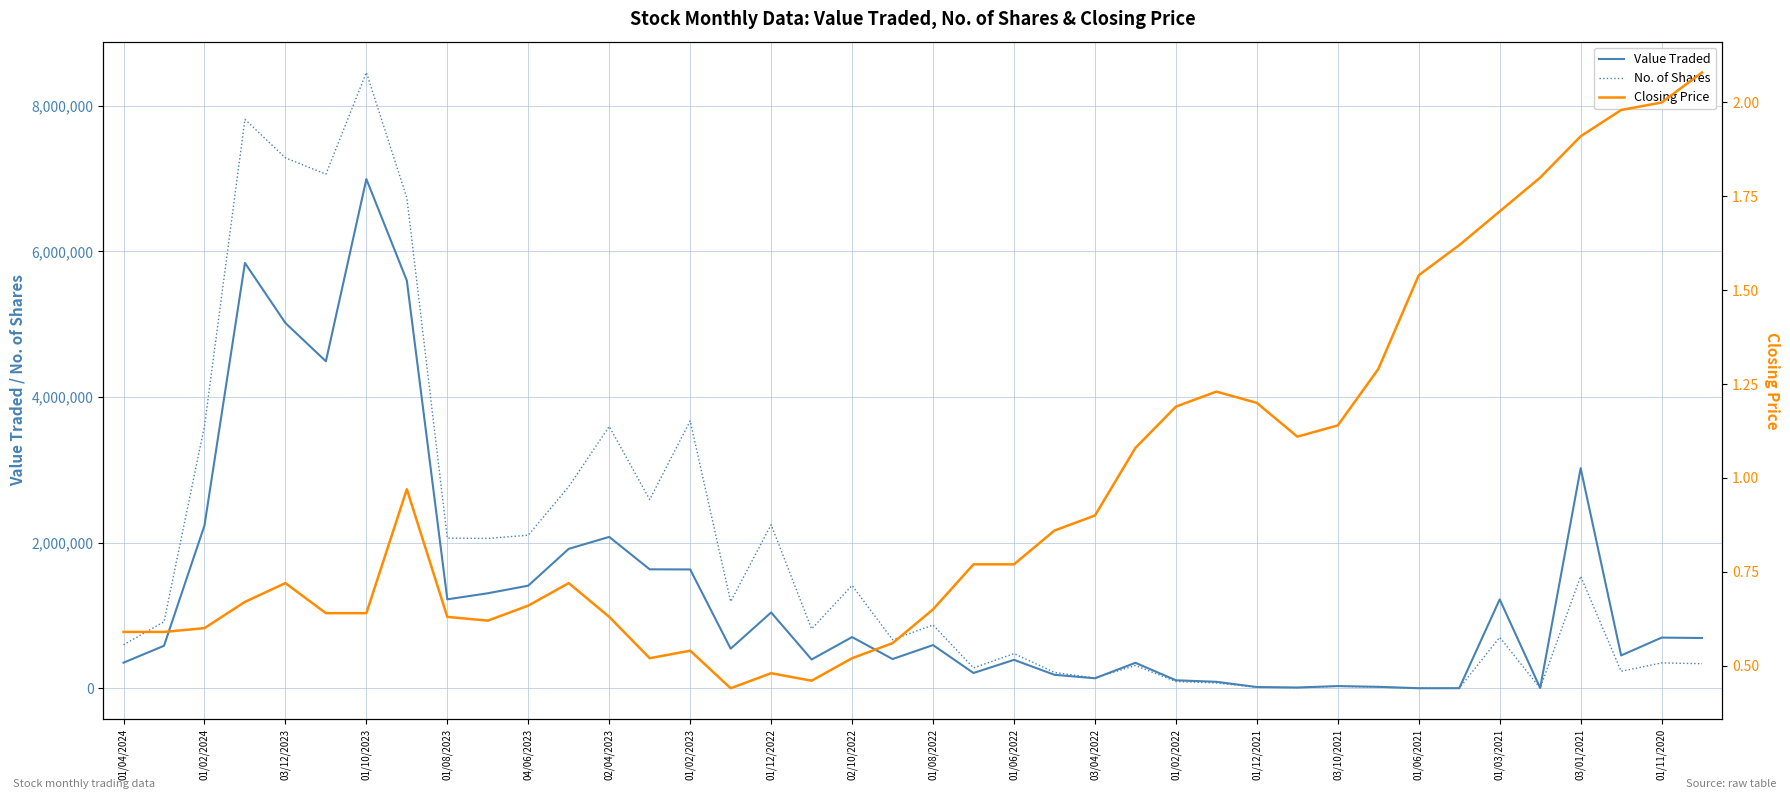

Where is No. of Shares nearest to the value 4229731?

01/02/2023